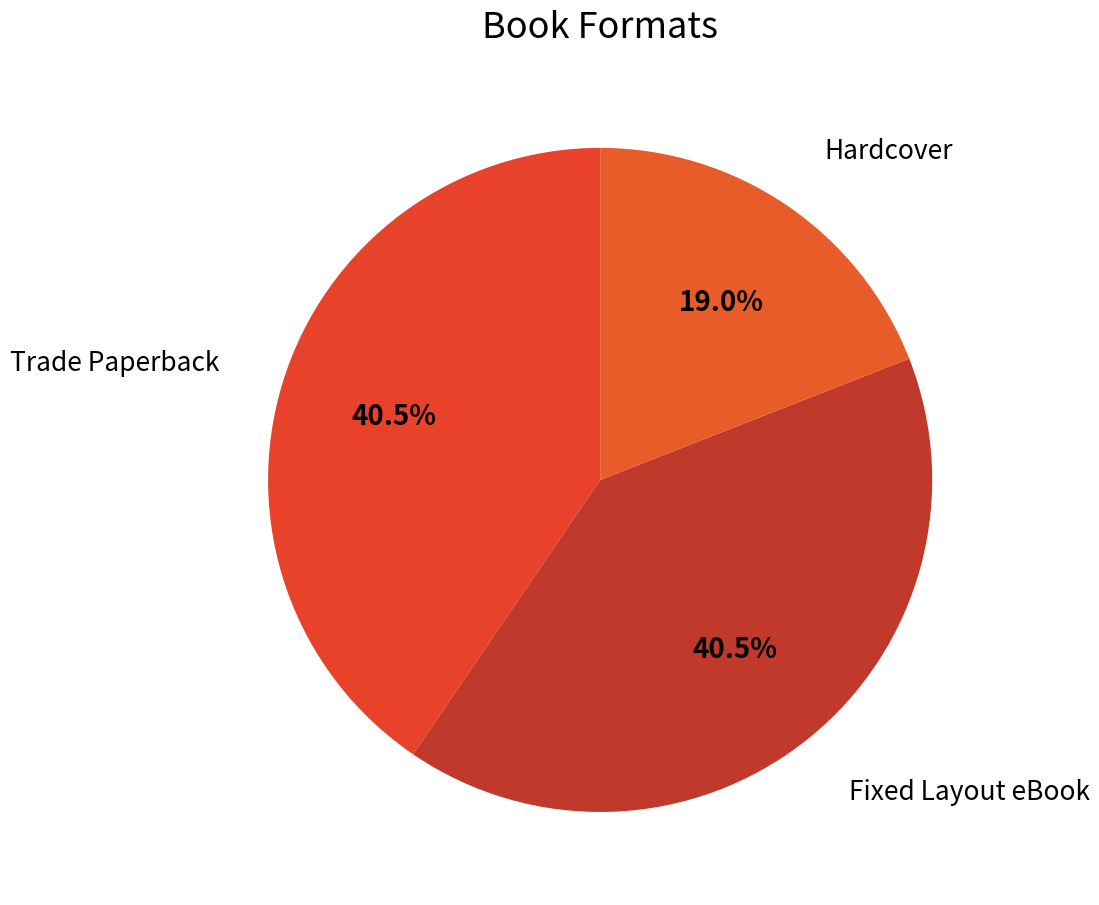

True or false: Hardcover accounts for 19% of the total.

True